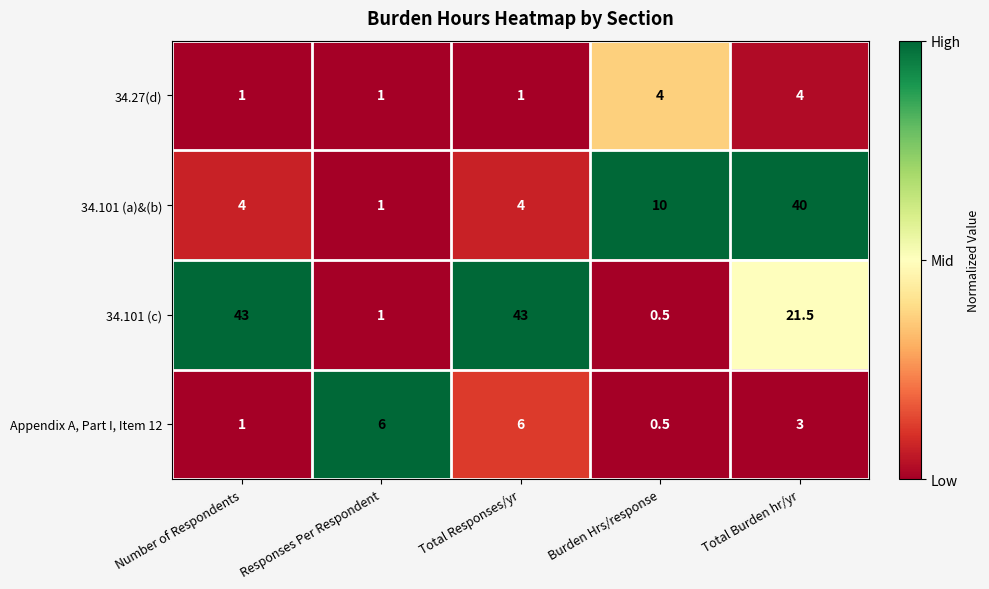

Which series has the largest total across all categories?

34.101 (c)